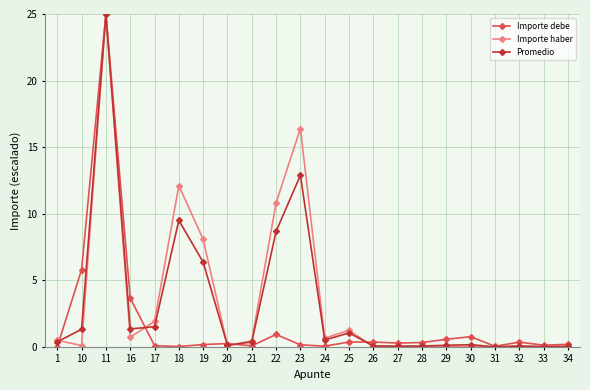

What are all the series names shown in the legend?

Importe debe, Importe haber, Promedio